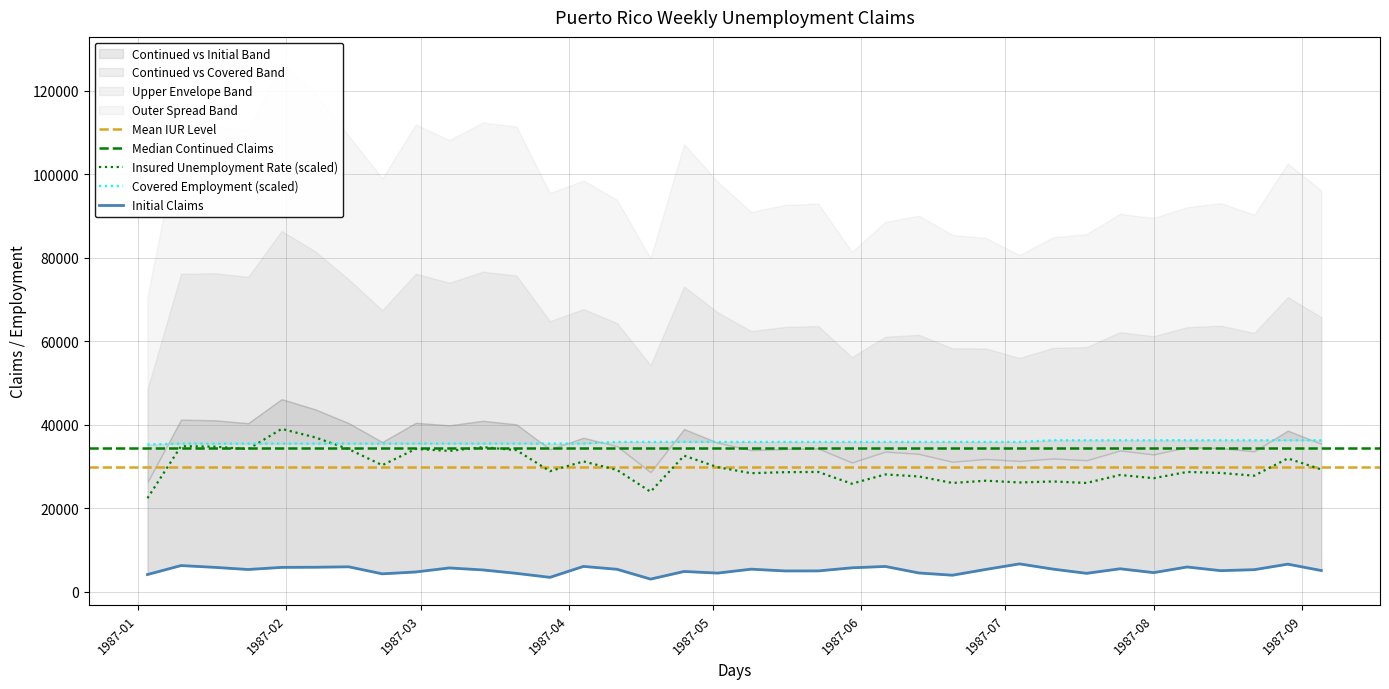

Which series has the widest spread of values?

continued_claims